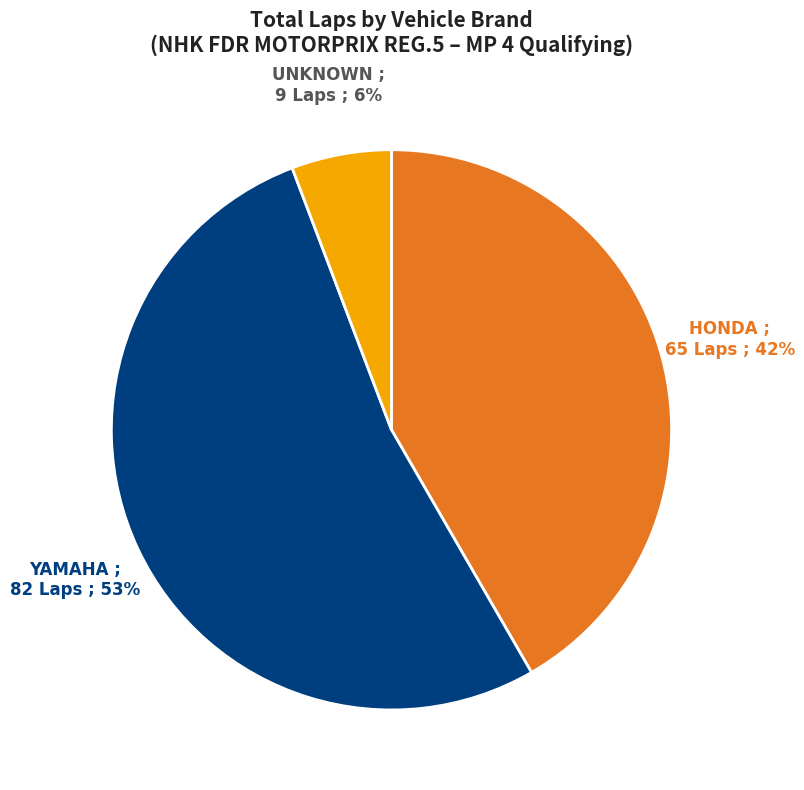

How many slices are in this pie chart?

3